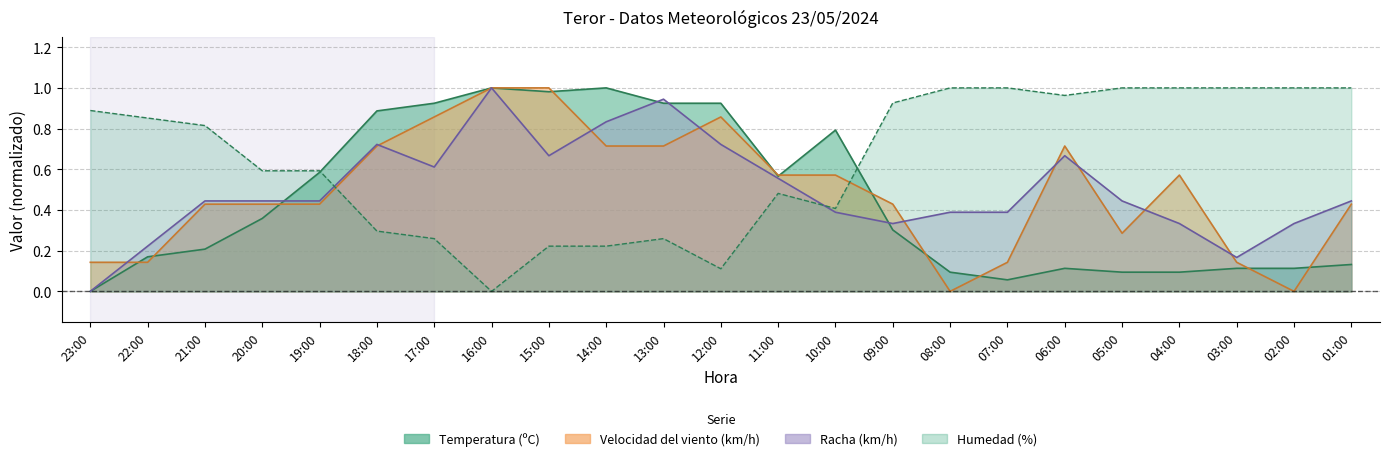

Does the chart display data point markers on the line(s)?

No